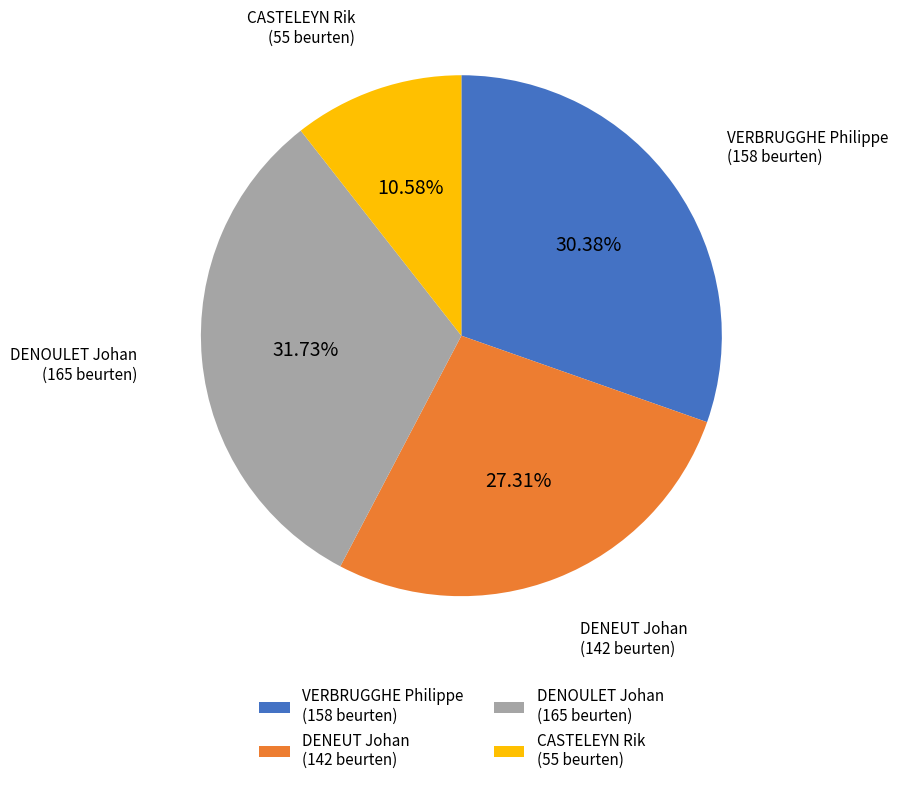

Count the number of slices in the pie.

4